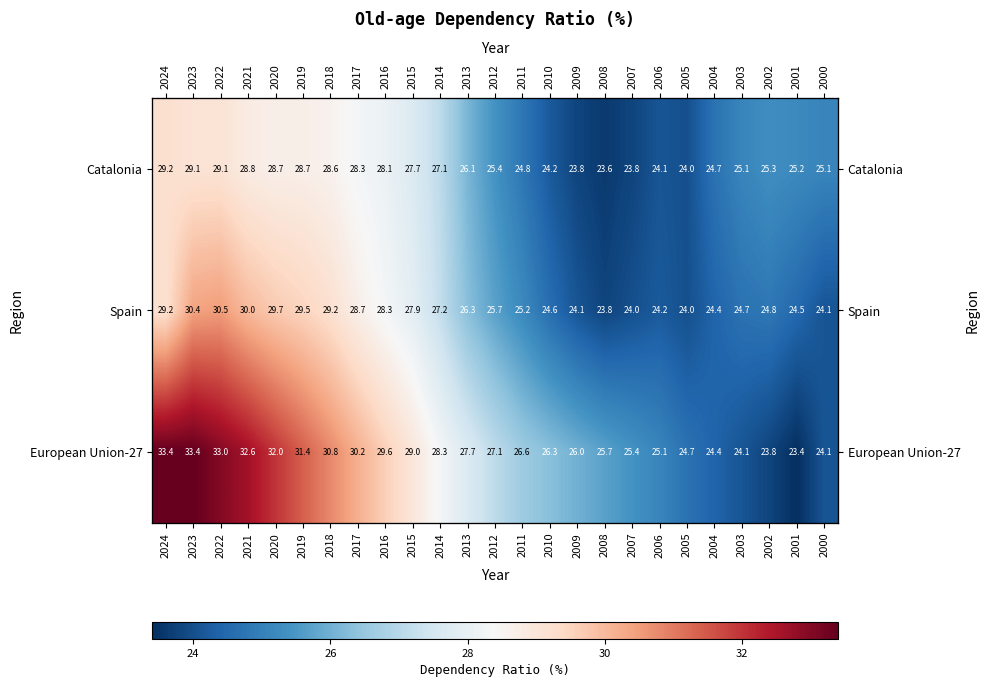

What is the difference between the Spain values at 2003 and 2006?

0.5